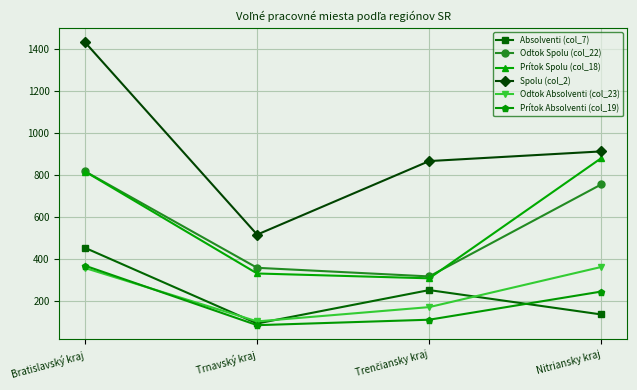

What is the total value across all series at Trnavský kraj?

1486